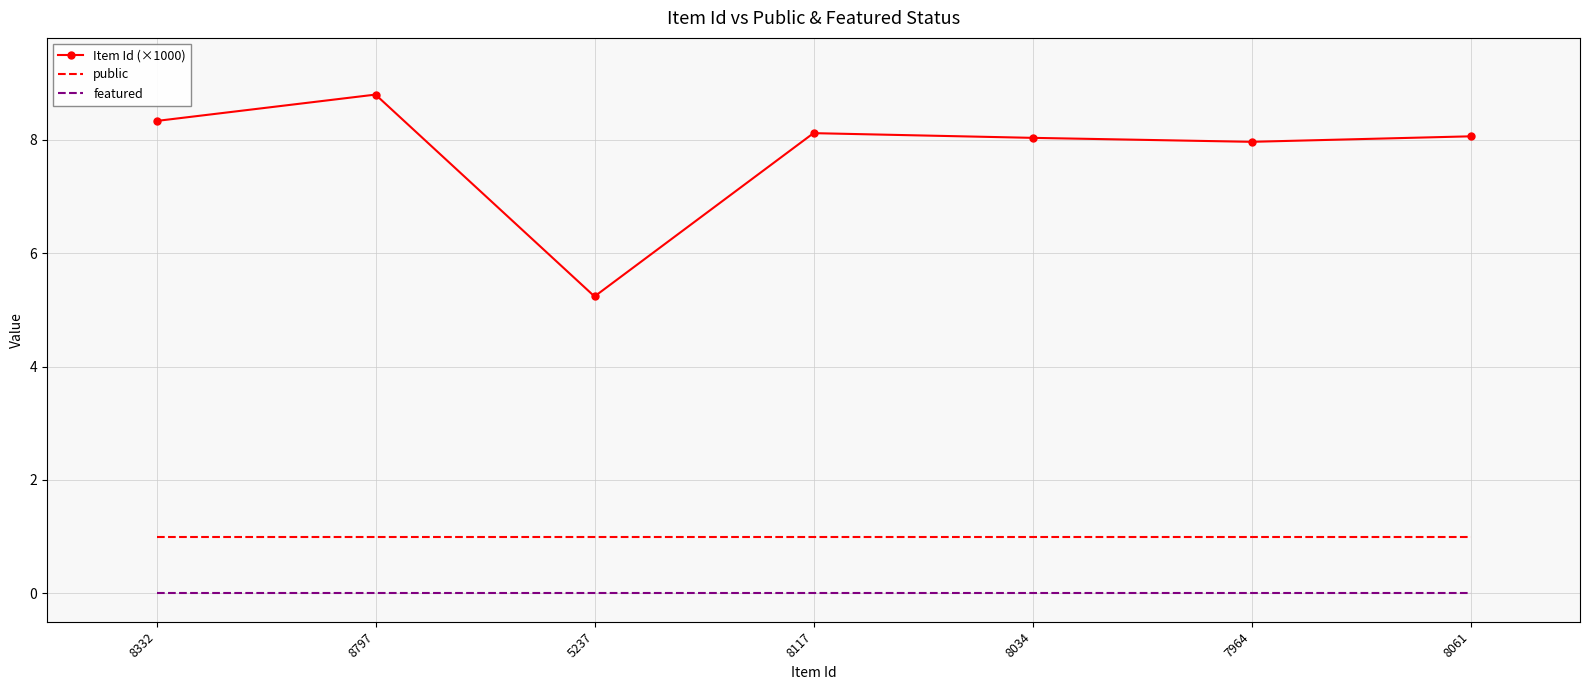

Which series has the largest total across all categories?

Item Id (×1000)